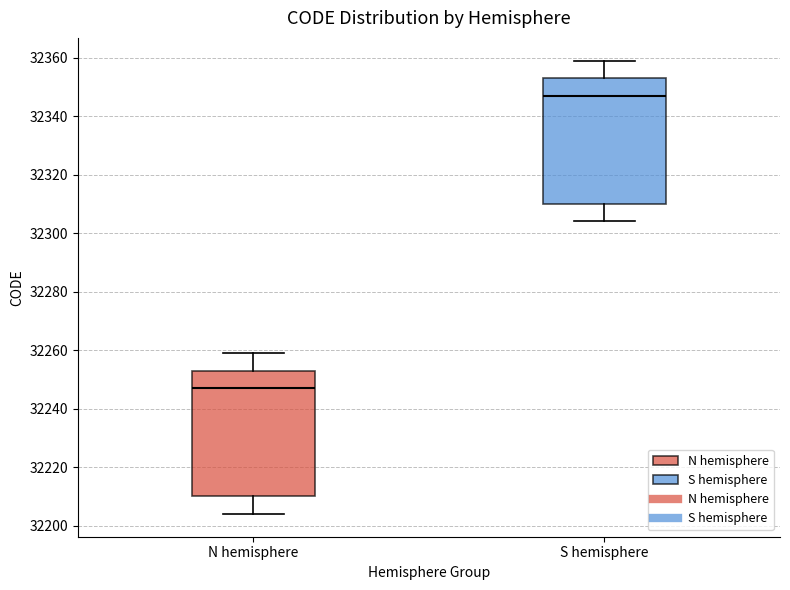

Where does the lower whisker of the box for S hemisphere end on the y-axis? The values are not printed on the chart, so give them approximately, as read against the axis.

32304